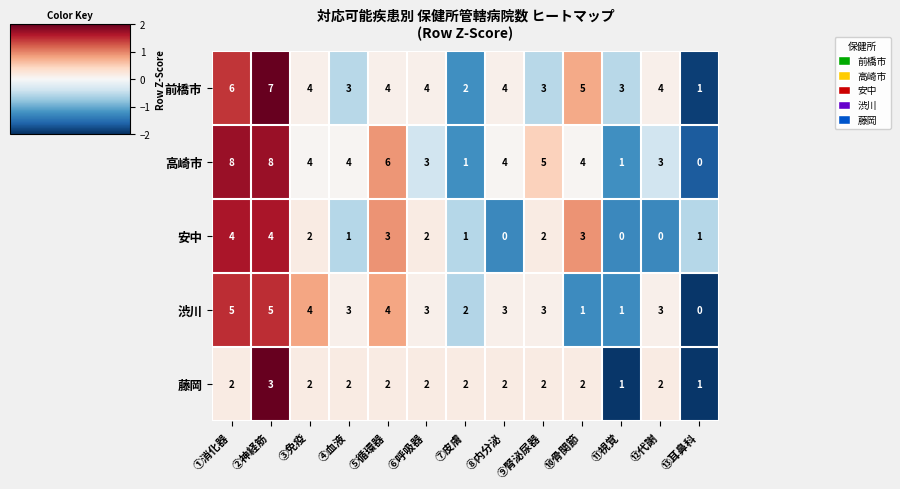

What is the sum of the 安中 values at ⑨腎泌尿器 and ②神経筋?

6